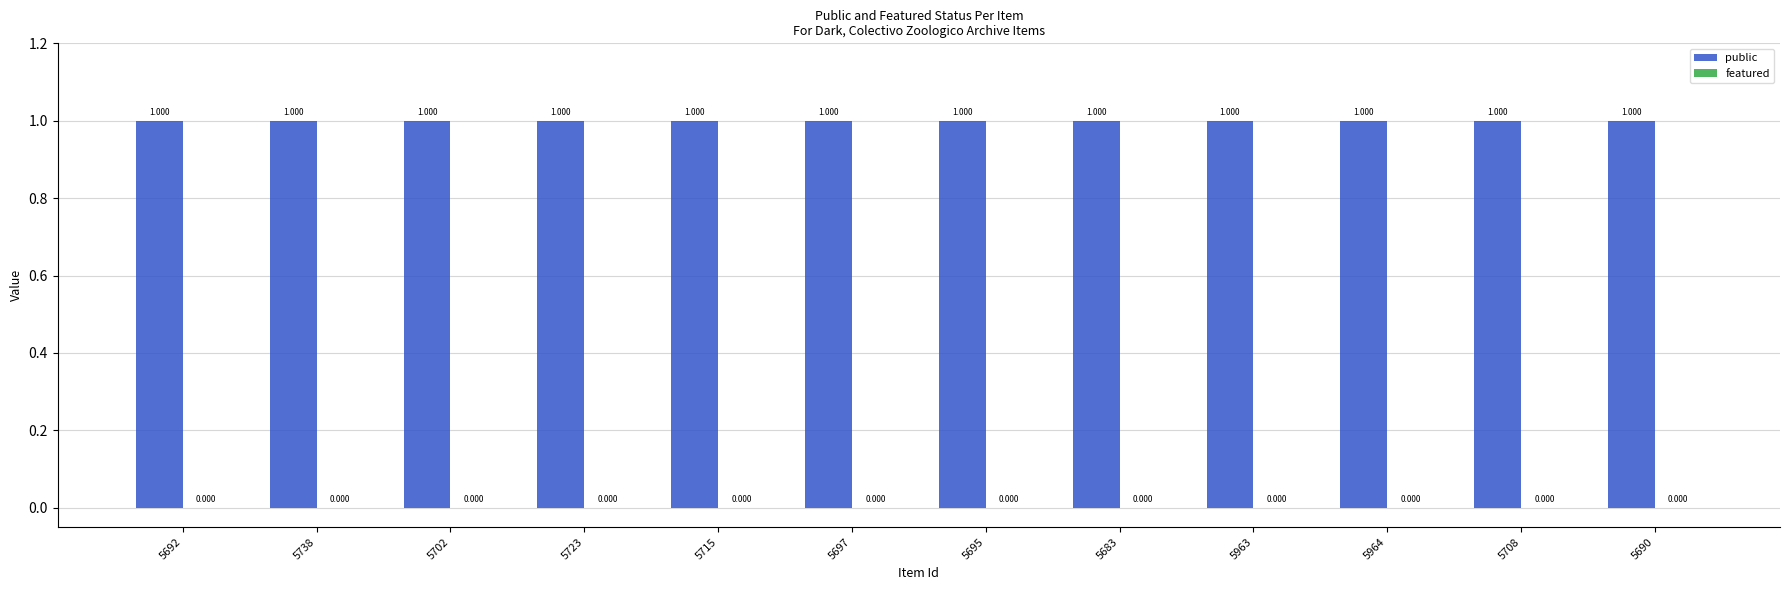

Reading left to right, list all the values displayed in this chart.

public: 1	1	1	1	1	1	1	1	1	1	1	1
featured: 0	0	0	0	0	0	0	0	0	0	0	0